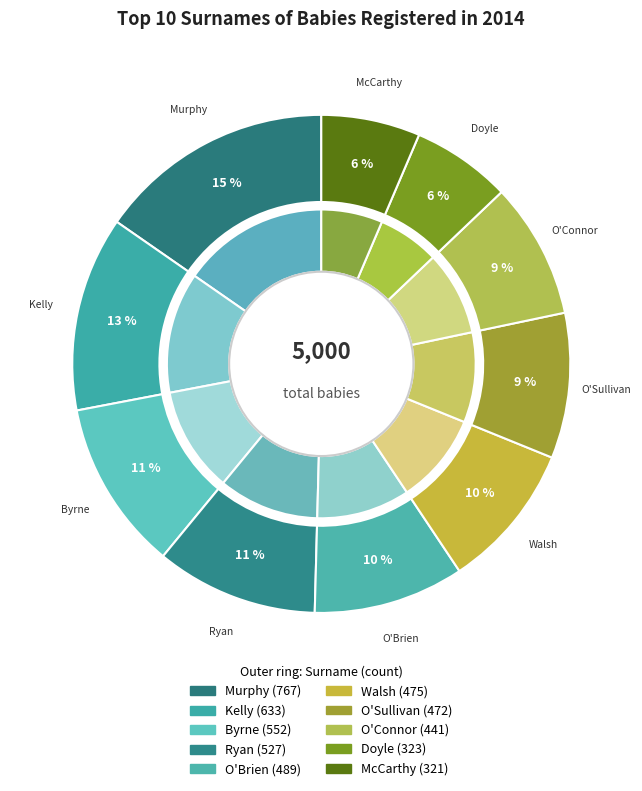

Which slice is the largest?

Murphy